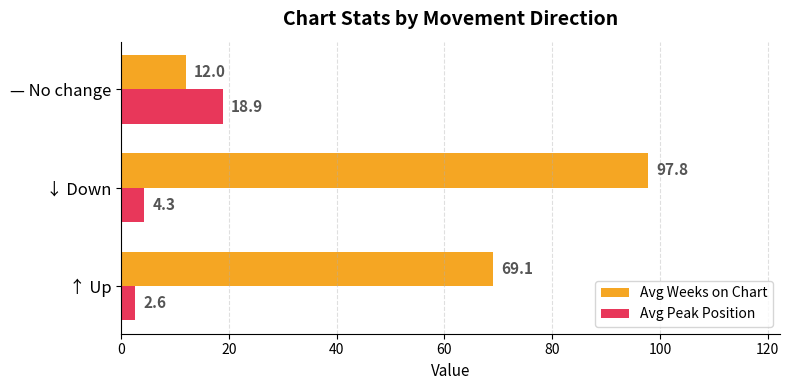

Which category has the highest value in the Avg Weeks on Chart series?

↓ Down